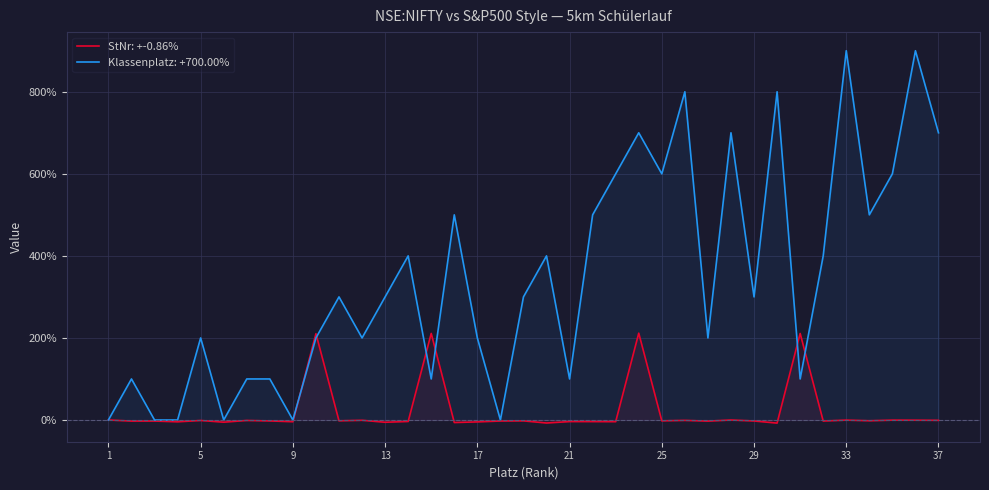

After their last crossing, which series has the higher values: Klassenplatz or StNr?

Klassenplatz